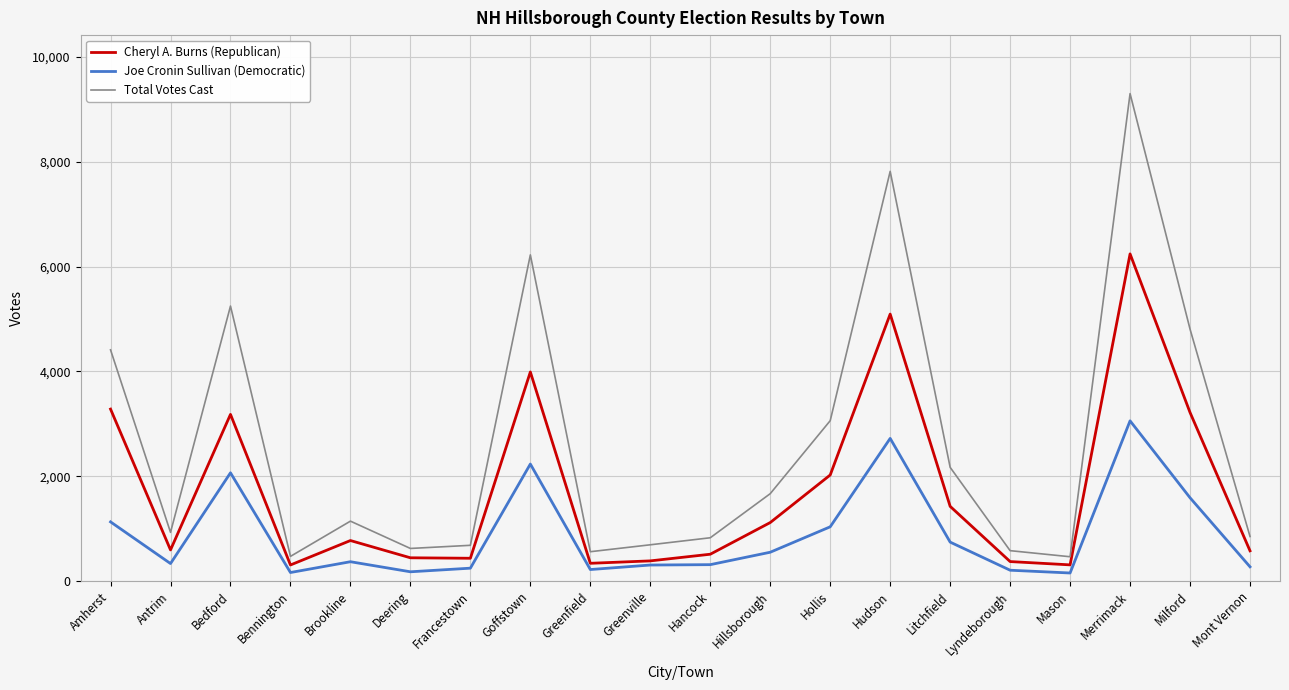

Which series changed the most between Greenville and Hollis?

Total Votes Cast